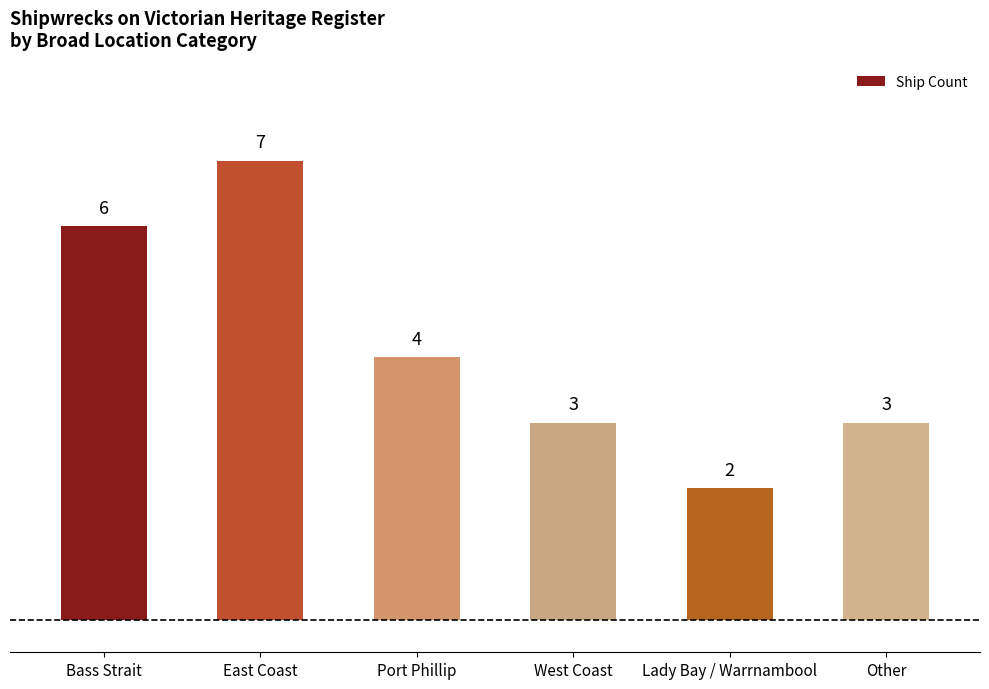

Approximately how many times larger is the value at West Coast compared to Other?

1.0